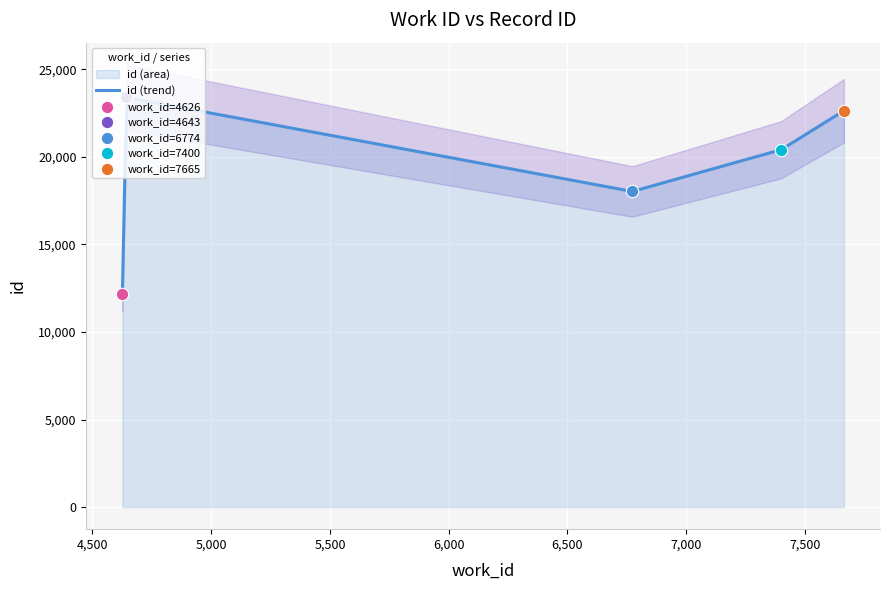

What is the change in value from 4626 to 6774?

+5836